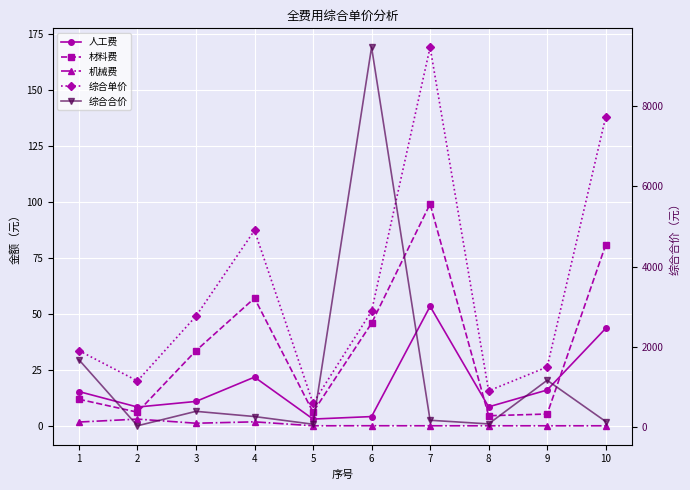

Where is 综合合价 nearest to the value 4749?

1